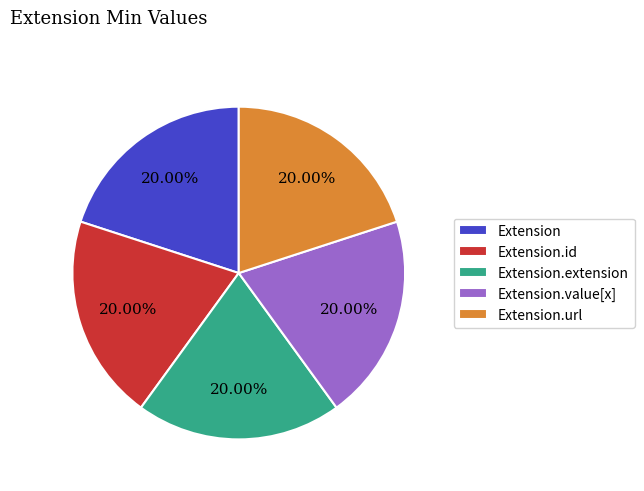

What percentage is NOT represented by Extension.url?

80.0%